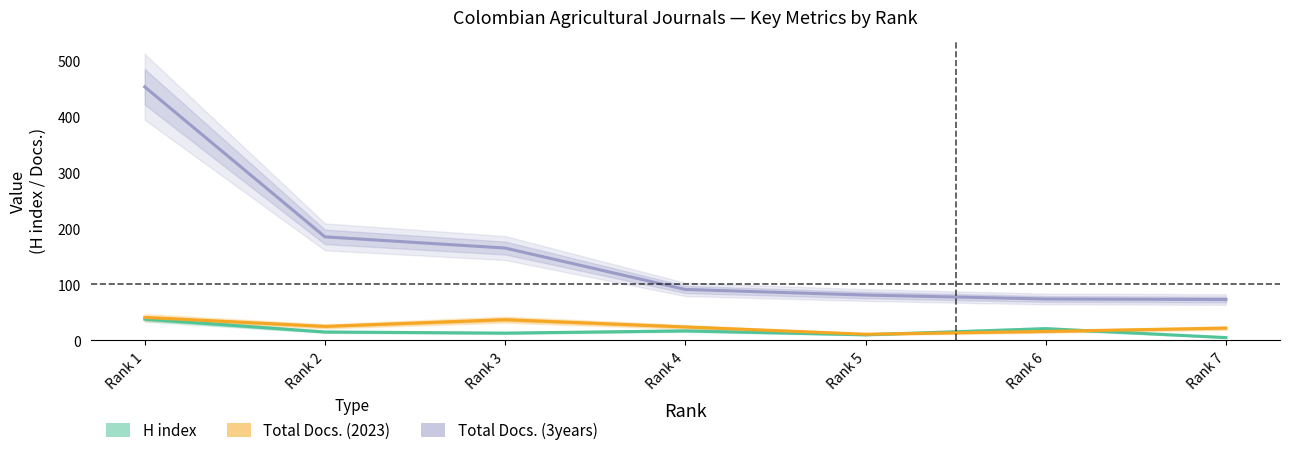

How many data points in Total Docs. (3years) are above 91?

3